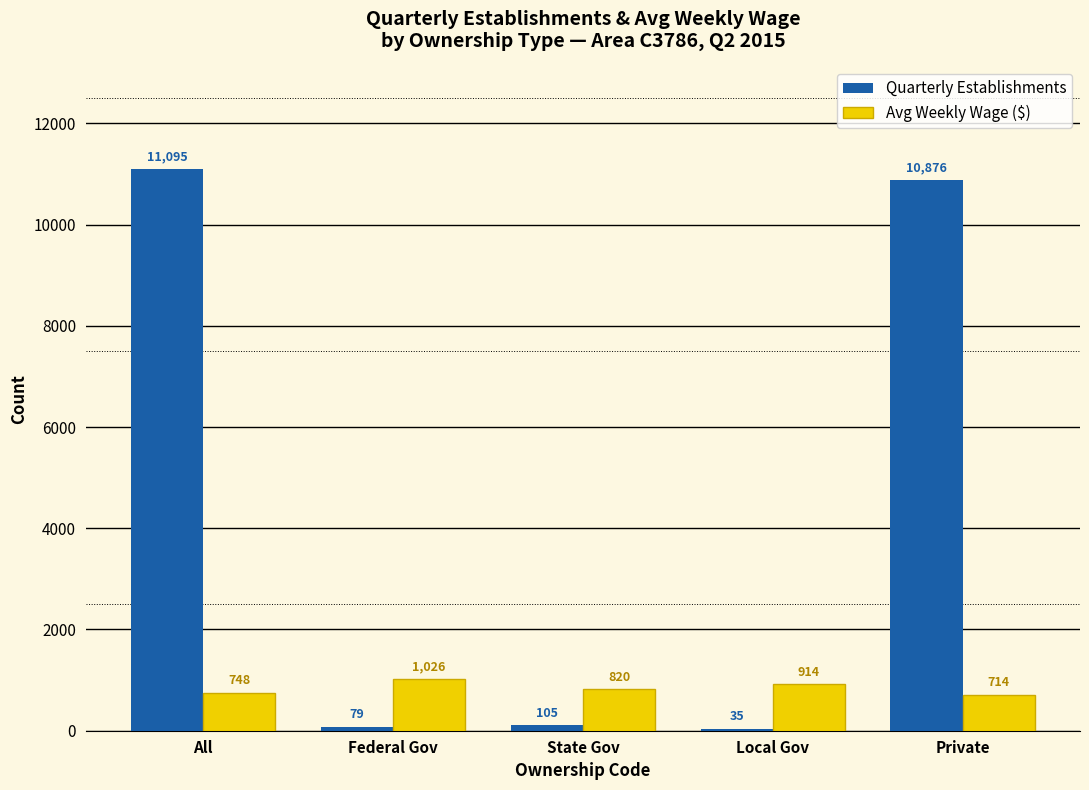

Is the value of Avg Weekly Wage ($) at State Gov greater than the value of Quarterly Establishments at Federal Gov?

Yes